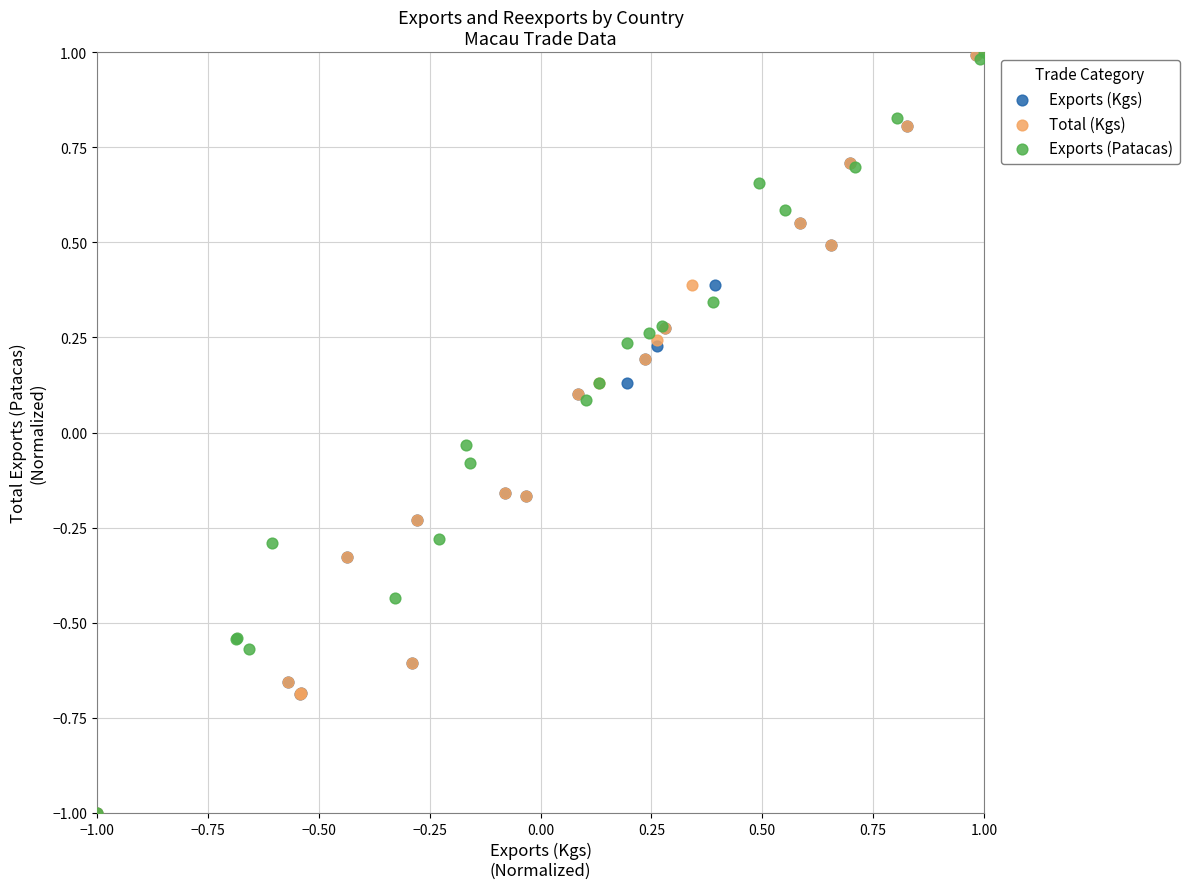

What are all the series names shown in the legend?

Exports (Kgs), Total (Kgs), Exports (Patacas)